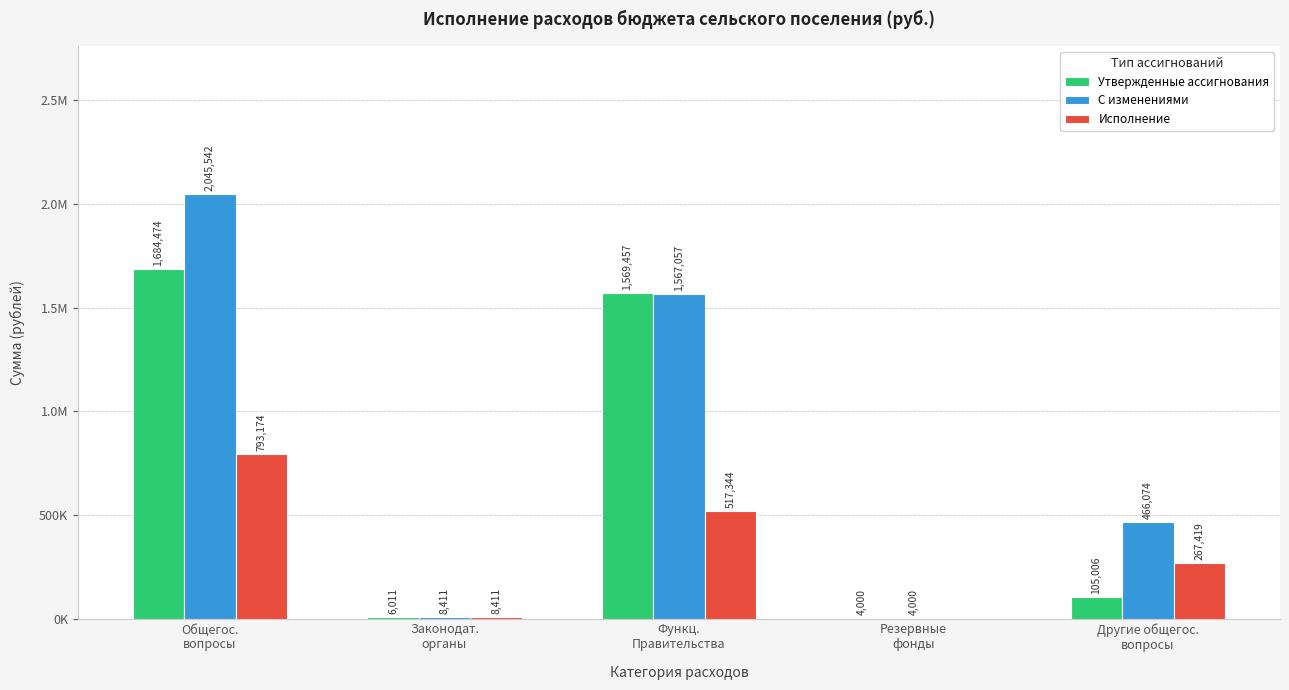

At how many categories does at least one series exceed 1284173?

2